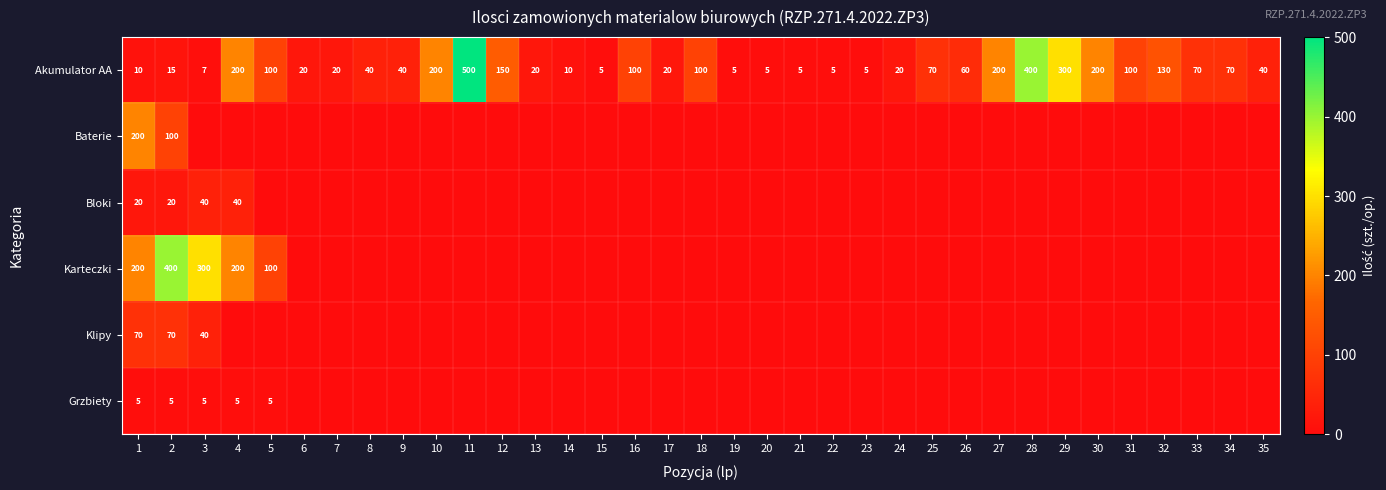

Is it true that Baterie equals 100 at 2?

True